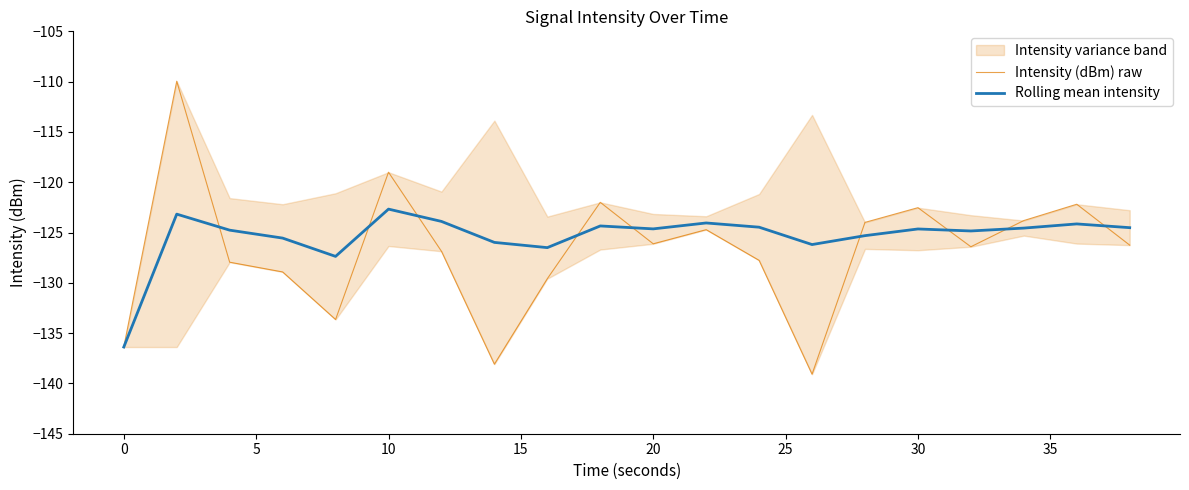

What is the difference between the maximum and minimum values in the Rolling mean intensity series?

13.7